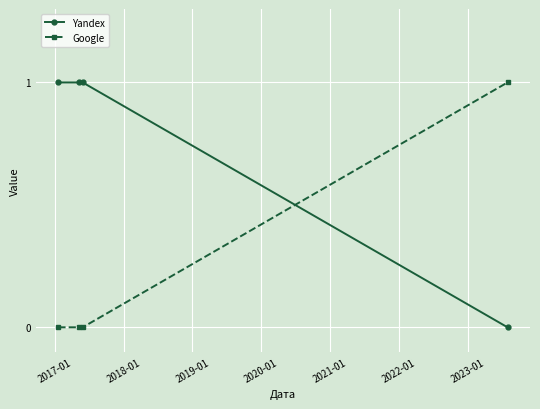

True or false: Yandex and Google intersect in this chart.

True